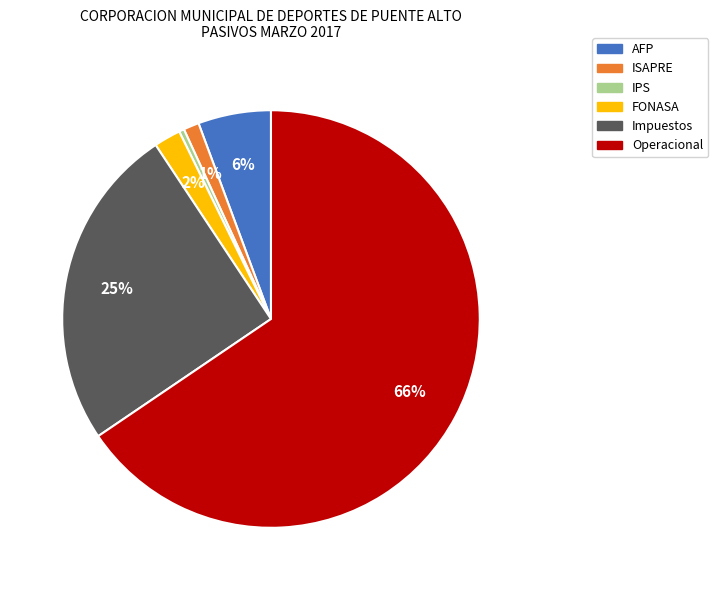

The Impuestos slice represents 33% of the pie. True or false?

False